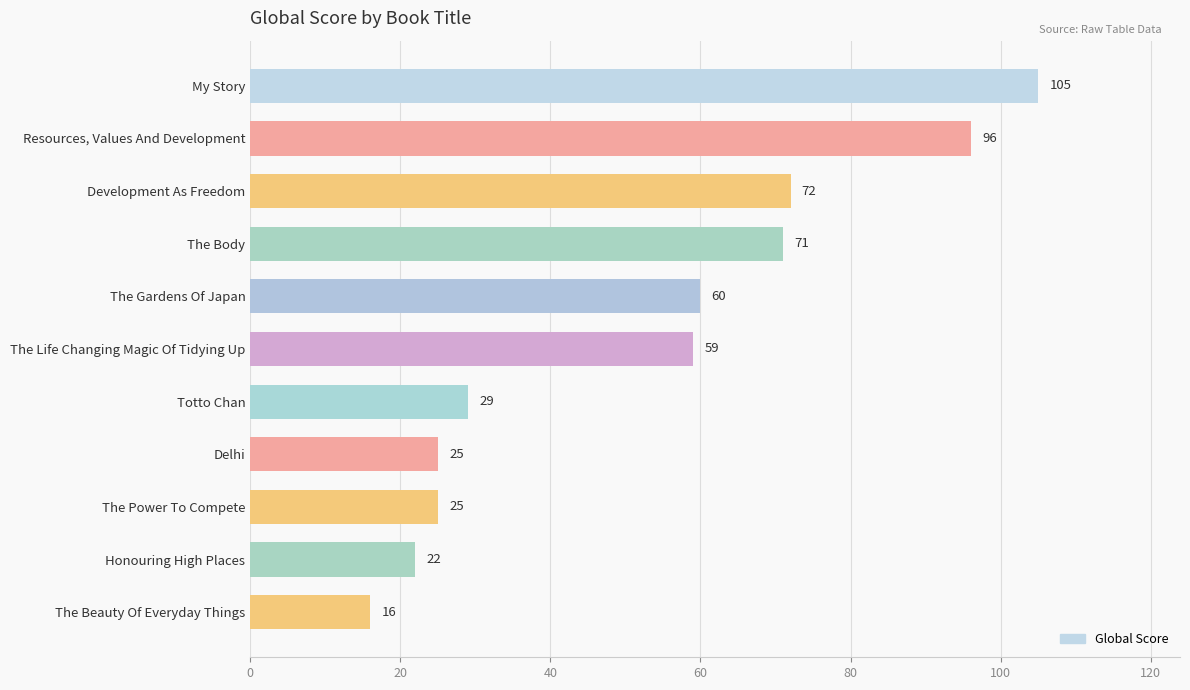

The chart shows a value of 96 at Resources, Values And Development. True or false?

True